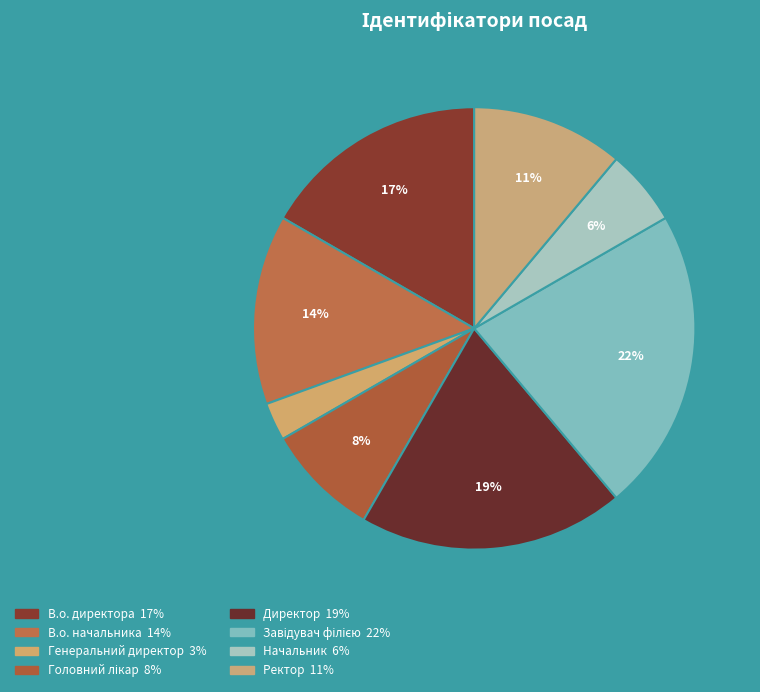

Is it true that В.о. начальника is 14% of the pie?

True